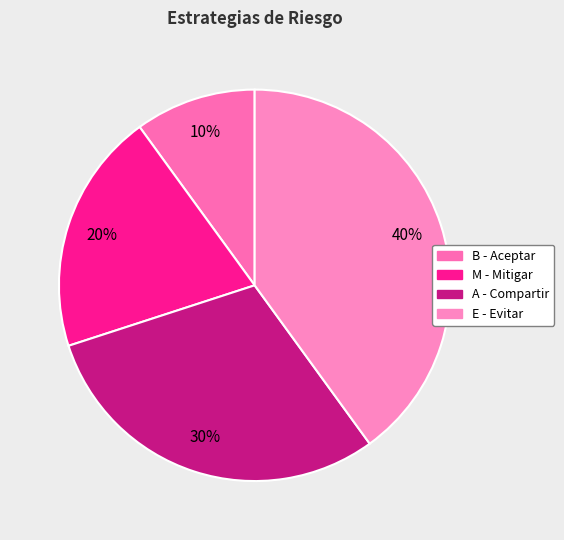

Which slice is the largest?

E - Evitar